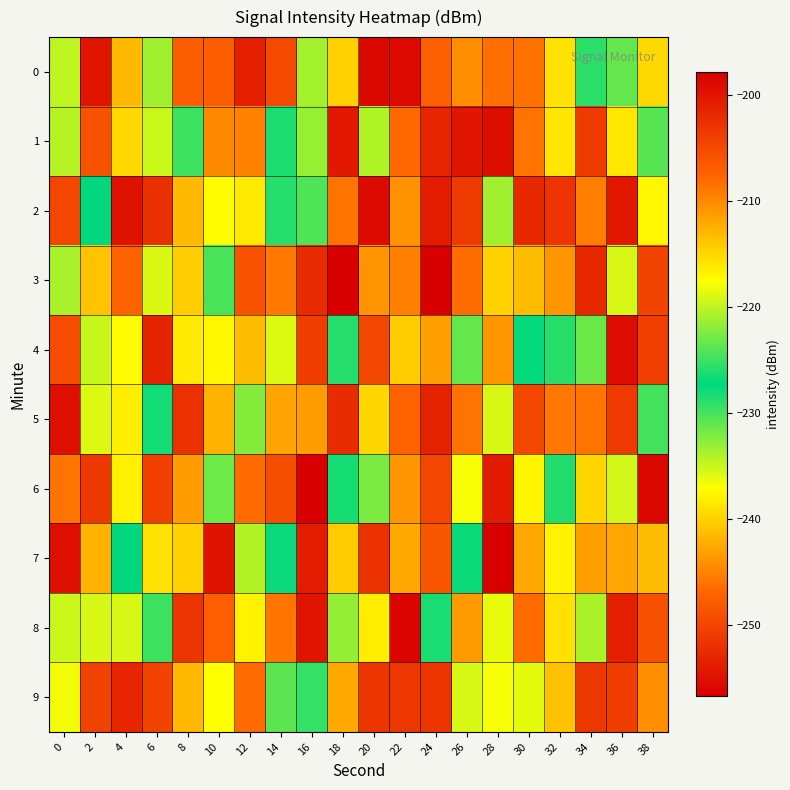

What is the total value across all series at 2?

-2269.9